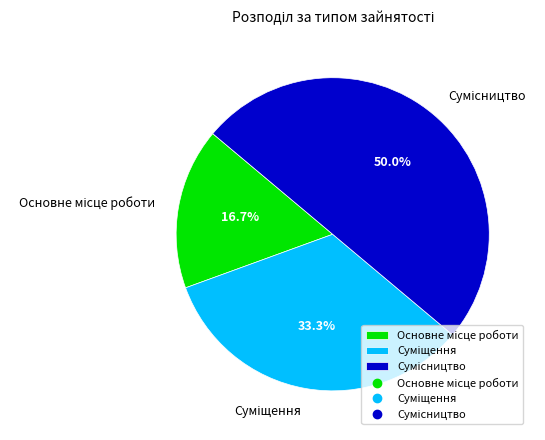

How many slices are in this pie chart?

3